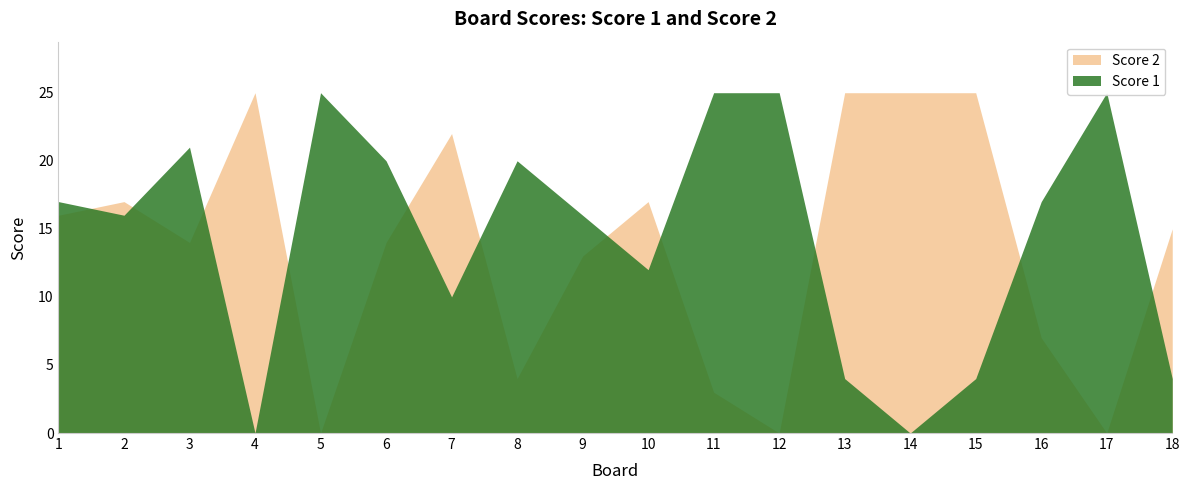

What are all the series names shown in the legend?

Score 1, Score 2